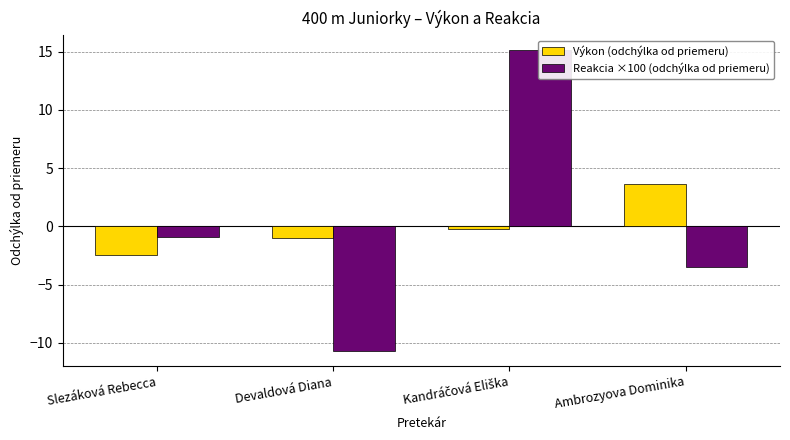

The value of Reakcia ×100 (odchýlka od priemeru) at Ambrozyova Dominika is -3.5. True or false?

True